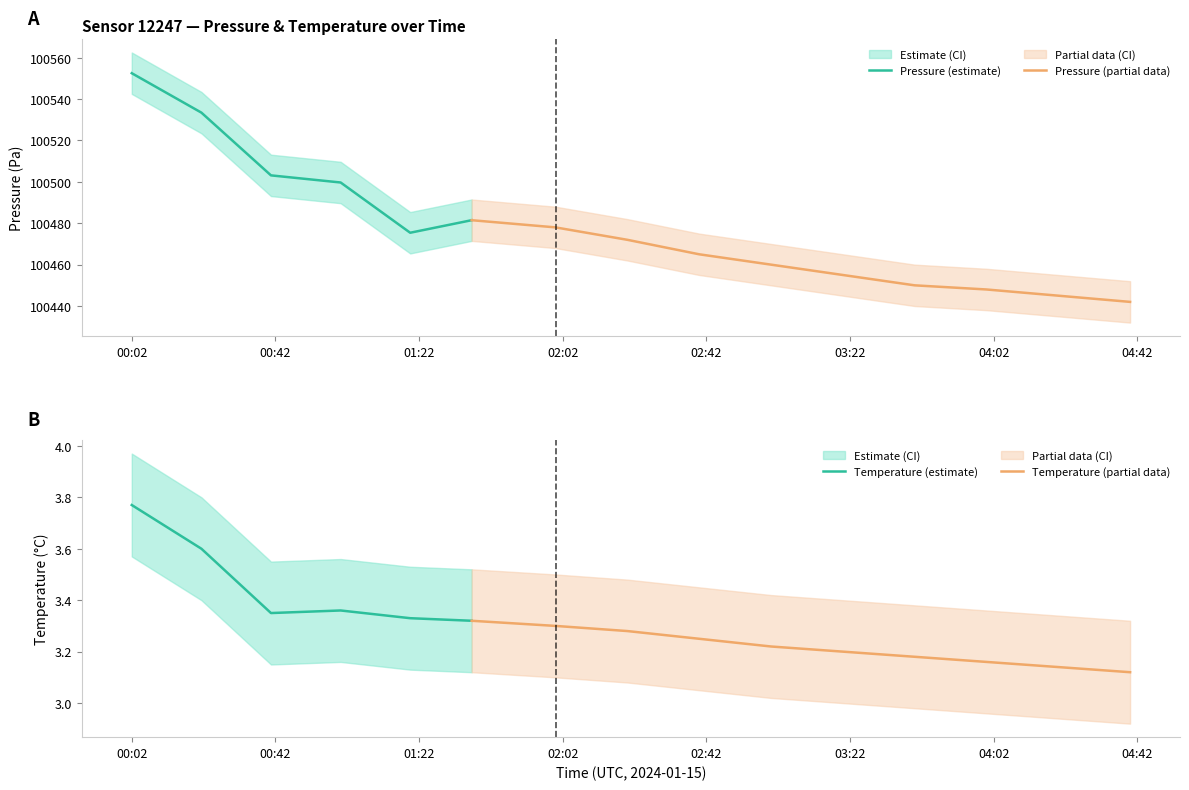

How many series are shown in this chart?

6